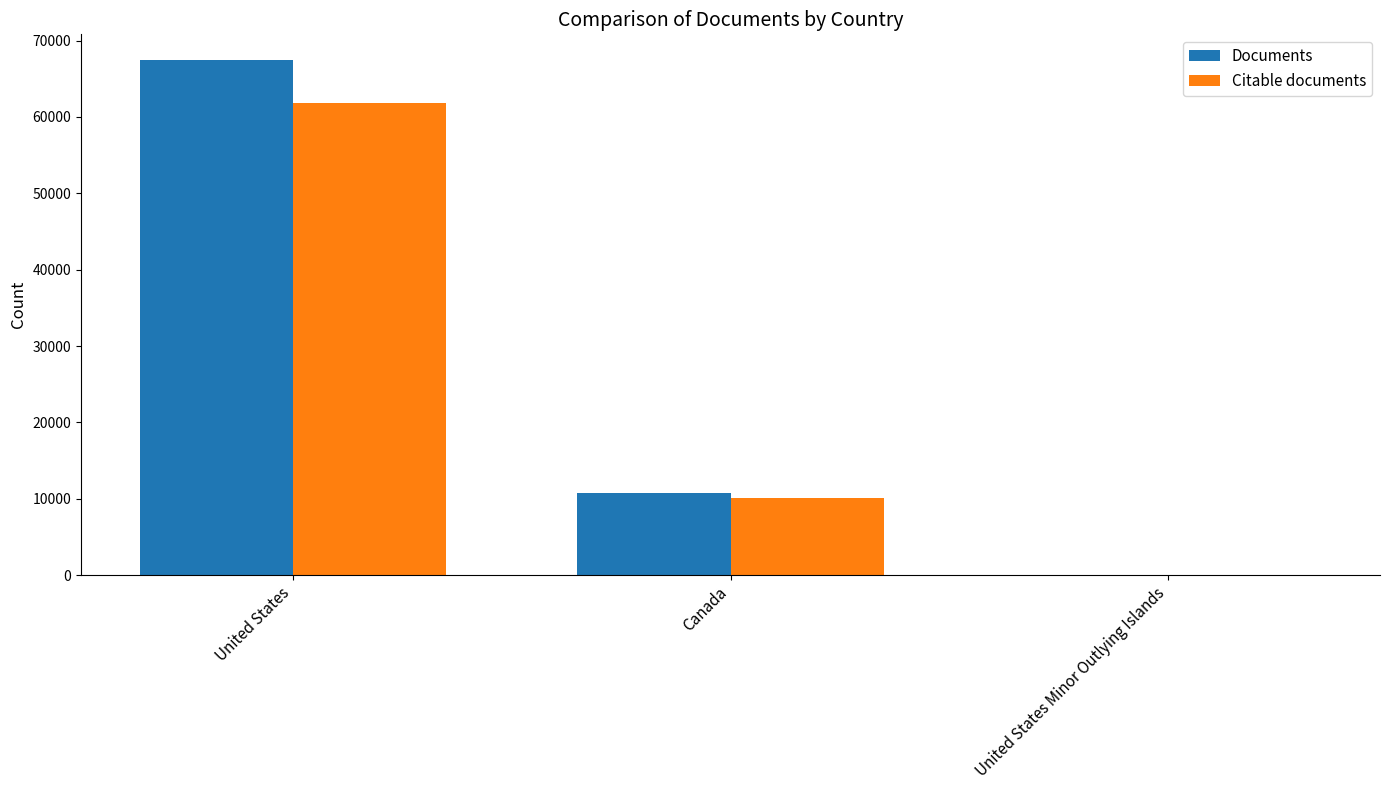

What is the maximum value shown in the chart?

67452